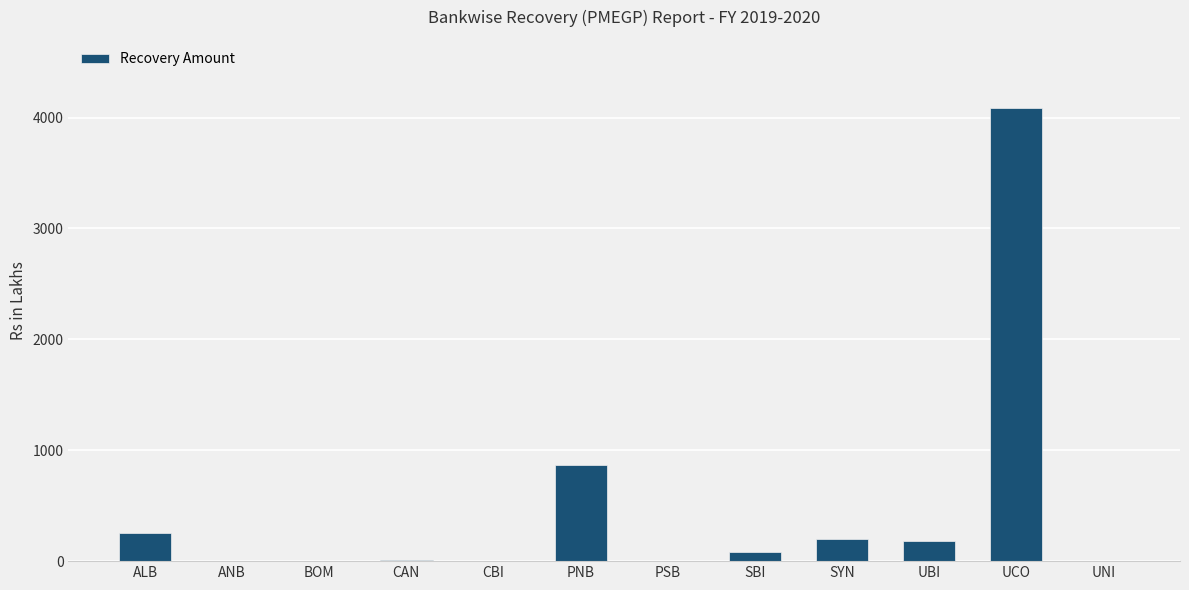

Which label corresponds to the largest value in the chart?

UCO